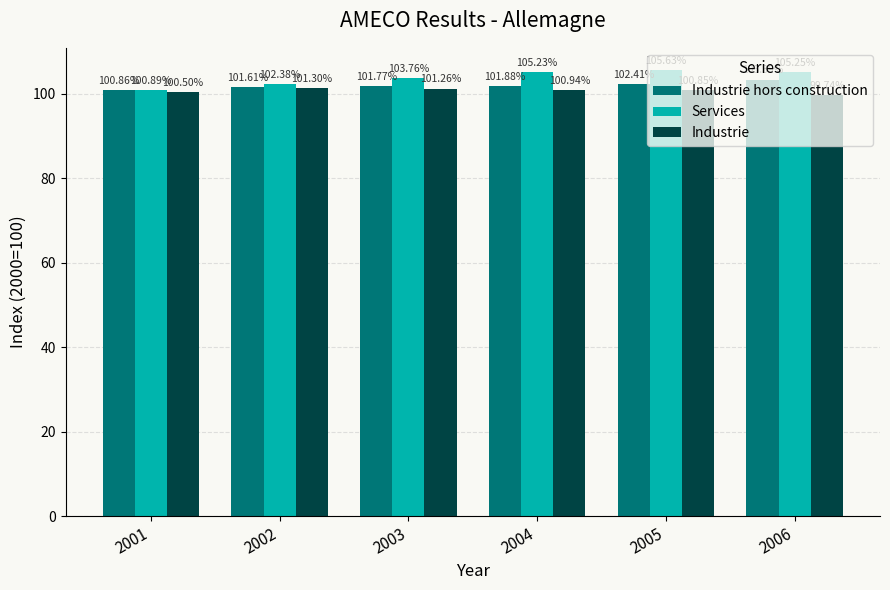

How many values in the Industrie series exceed 100?

5